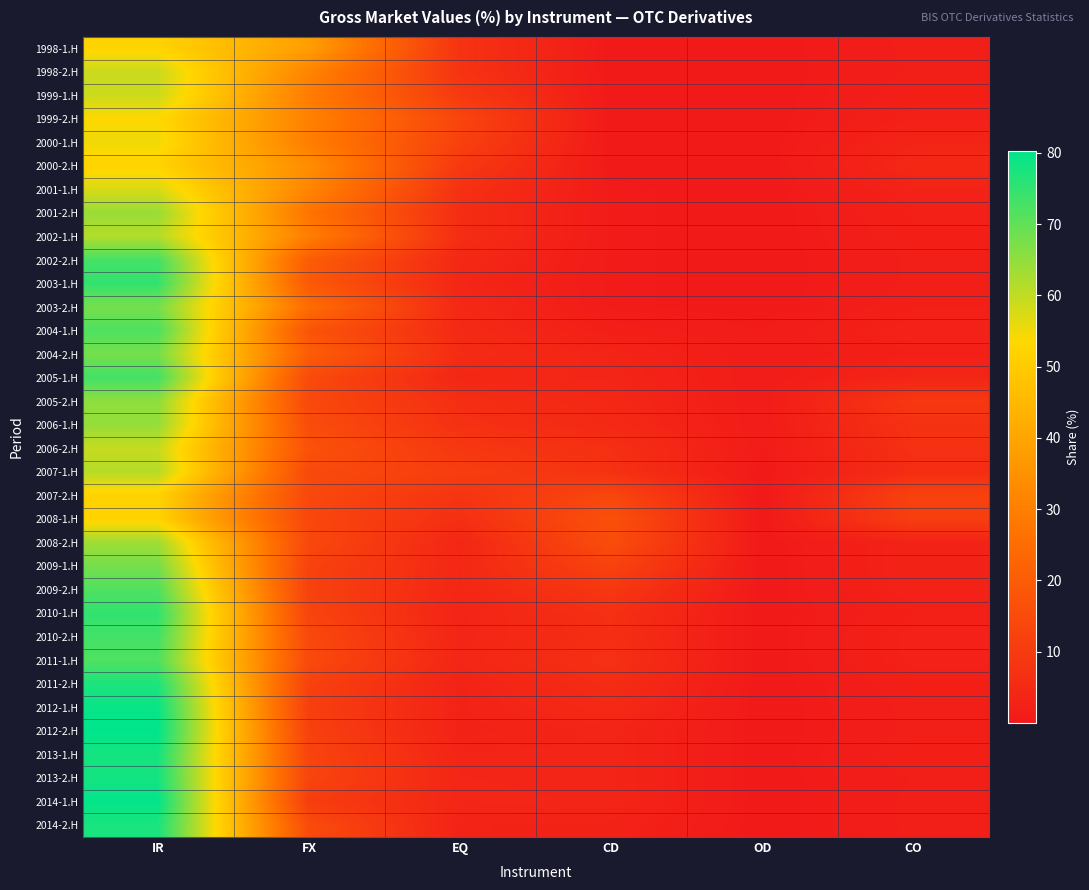

At which category does the chart reach its minimum across all series?

OD